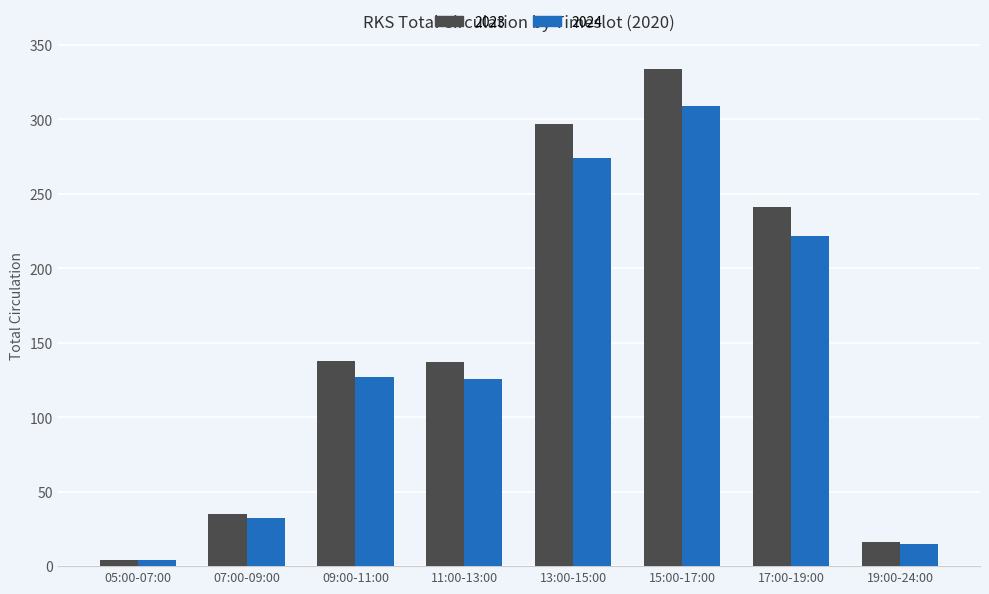

What is the highest value of the 2024 series?

309